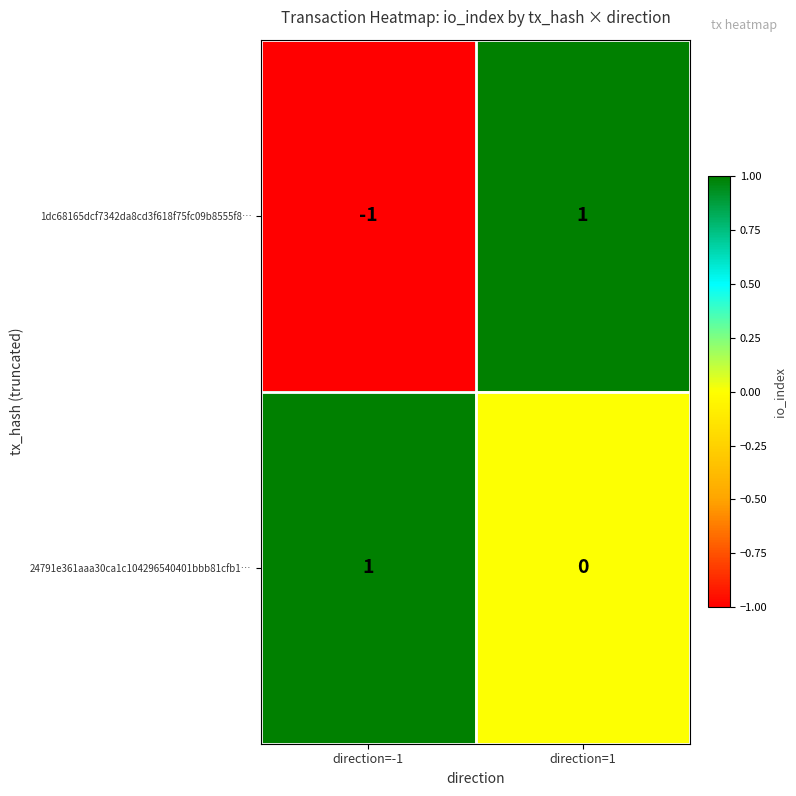

Rank the series by their average value, from highest to lowest.

24791e361aaa30ca1c104296540401bbb81cfb1…, 1dc68165dcf7342da8cd3f618f75fc09b8555f8…